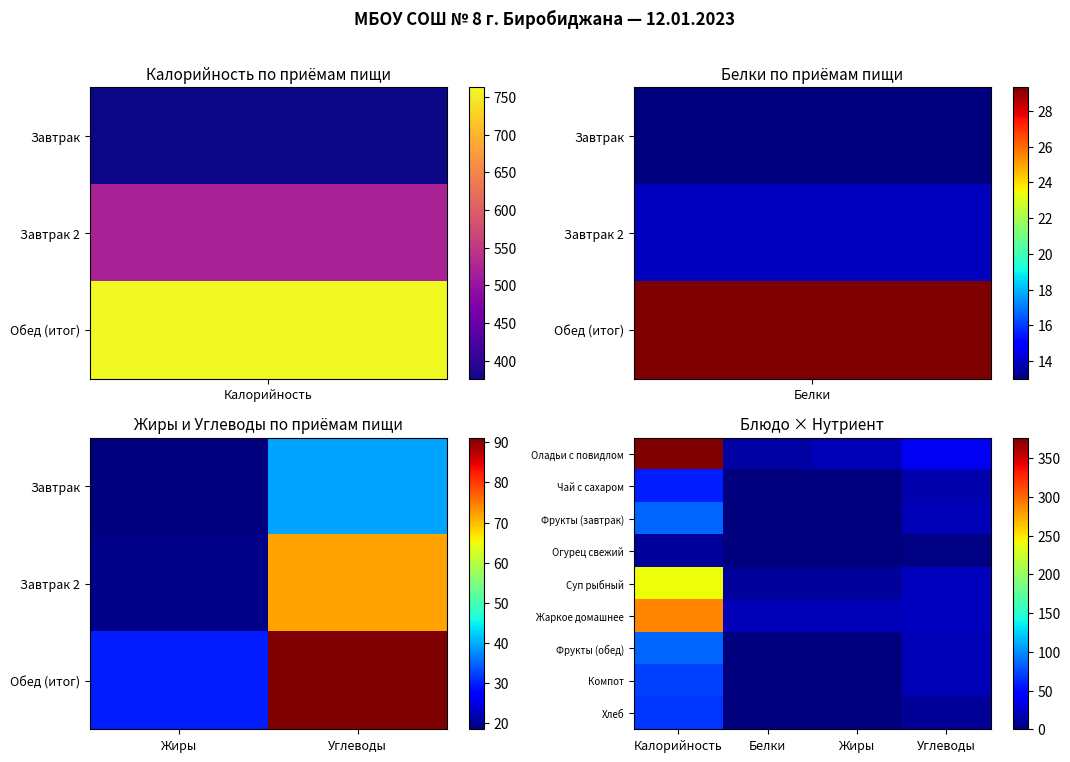

Reading left to right, list all the values displayed in this chart.

Оладьи с повидлом: Калорийность=376.2	Белки=13.0	Жиры=18.5	Углеводы=39.3
Чай с сахаром: Калорийность=58.8	Белки=0.2	Жиры=0.0	Углеводы=15.2
Фрукты (завтрак): Калорийность=84.6	Белки=0.7	Жиры=0.7	Углеводы=17.6
Огурец свежий: Калорийность=9.6	Белки=0.4	Жиры=0.1	Углеводы=2.2
Суп рыбный: Калорийность=240.1	Белки=9.0	Жиры=8.9	Углеводы=22.0
Жаркое домашнее: Калорийность=289.2	Белки=18.1	Жиры=19.0	Углеводы=21.9
Фрукты (обед): Калорийность=84.6	Белки=0.7	Жиры=0.7	Углеводы=17.6
Компот: Калорийность=71.8	Белки=0.1	Жиры=0.0	Углеводы=18.9
Хлеб: Калорийность=67.2	Белки=1.1	Жиры=0.9	Углеводы=8.5